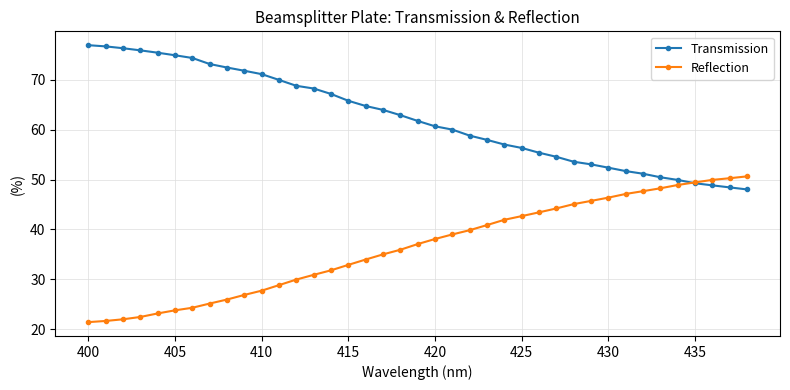

At how many categories does at least one series exceed 24?

39